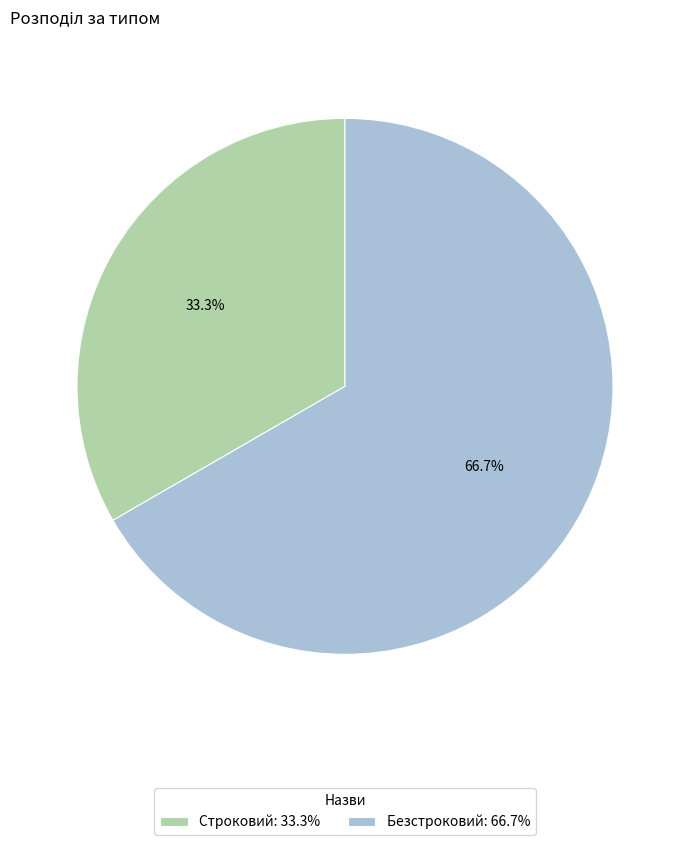

Which slice is the smallest?

Строковий